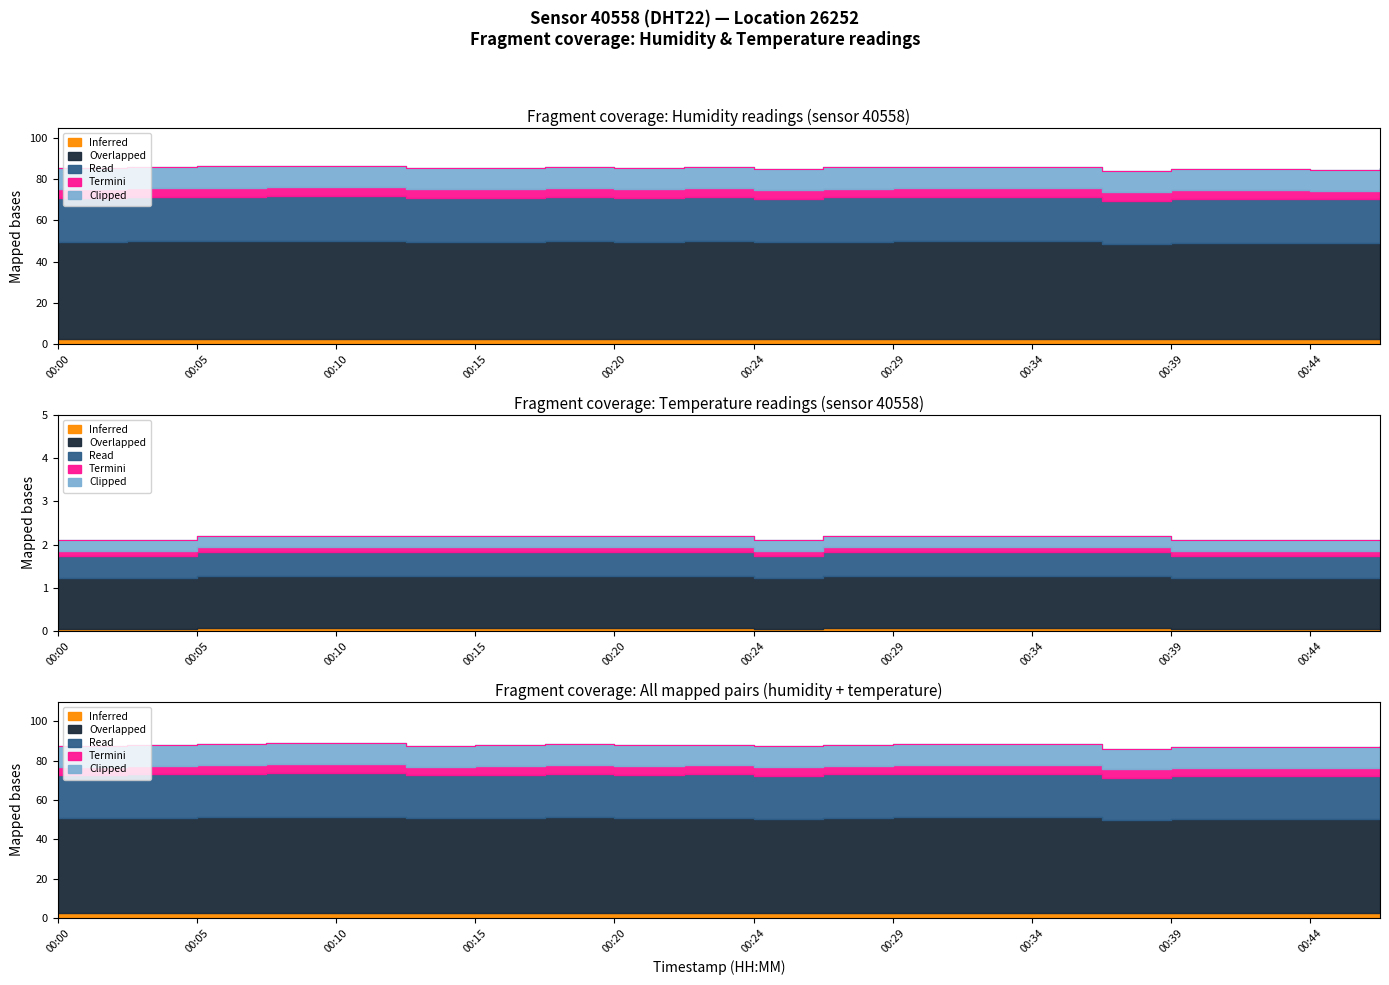

List the series in order of their peak value, lowest first.

temperature, humidity